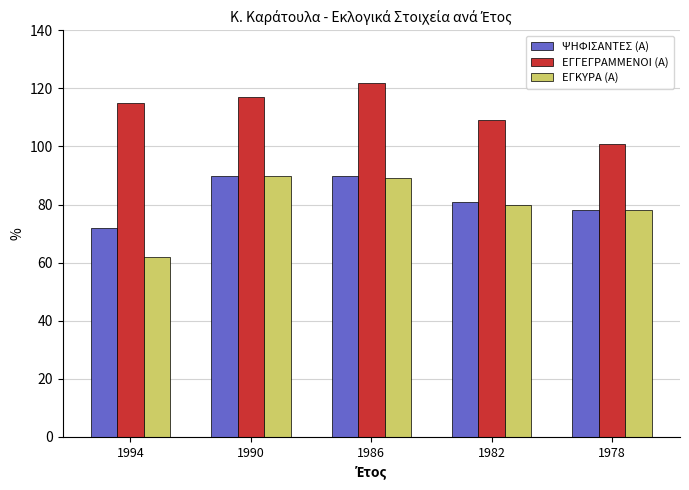

What is the sum of all ΕΓΚΥΡΑ (Α) values?

399